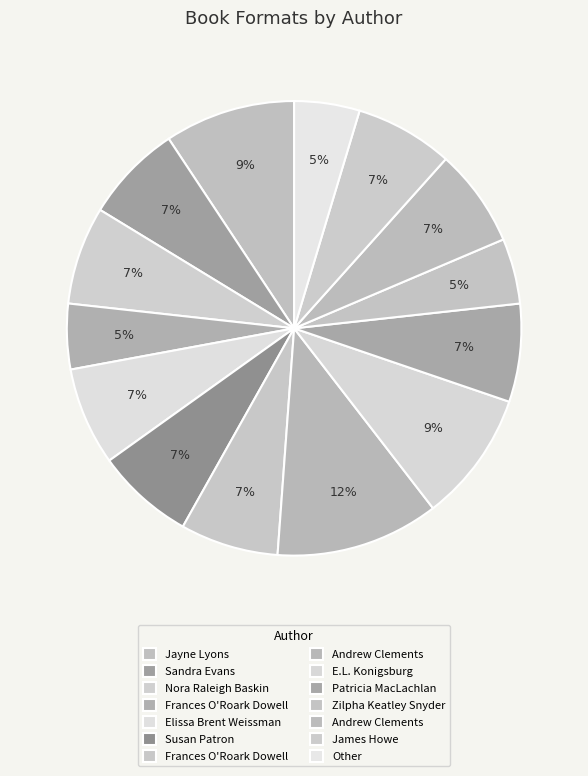

To the nearest percent, what is the average slice percentage?

7%